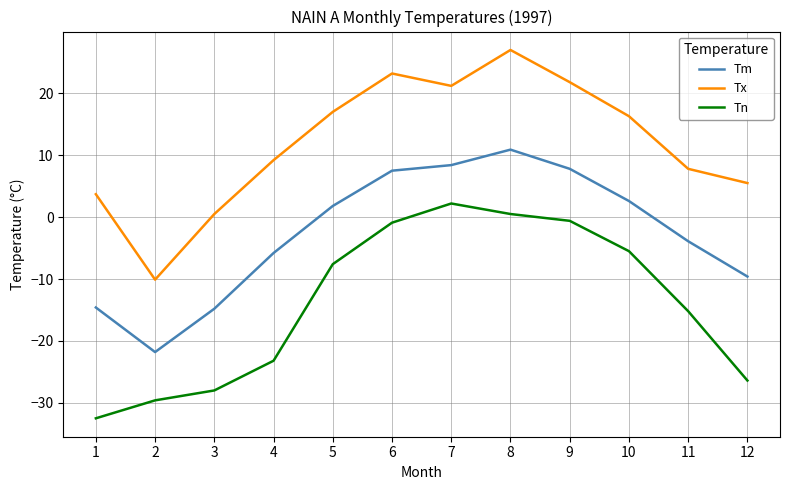

Rank the series by their average value, from lowest to highest.

Tn, Tm, Tx